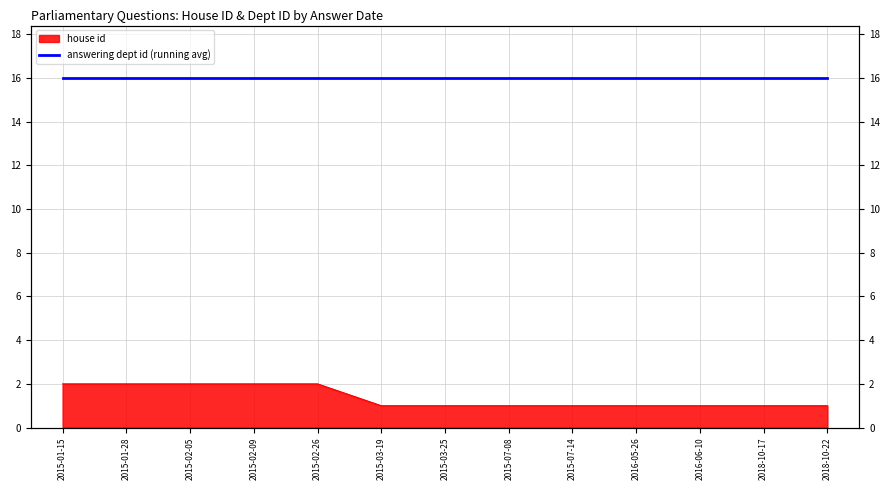

What is the label of the 13th point from the left?

2018-10-22